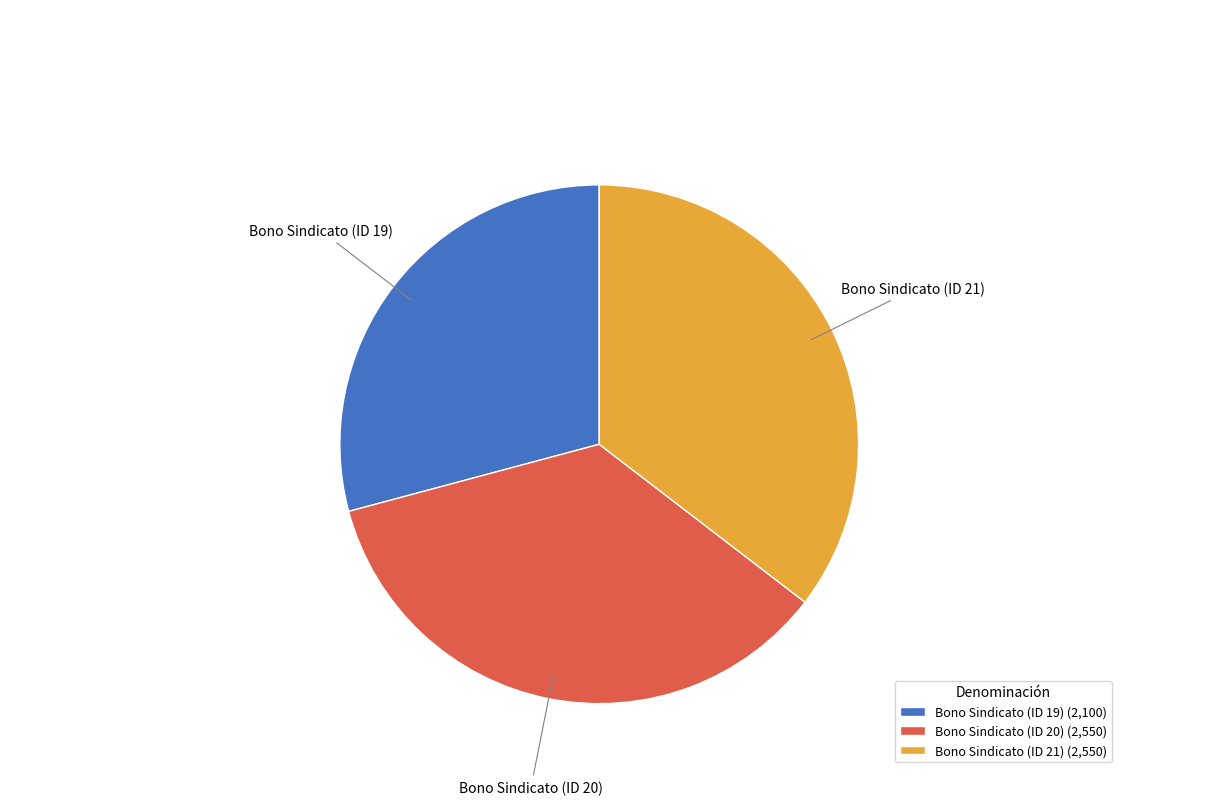

Does Bono Sindicato (ID 19) represent more than half of the total?

No